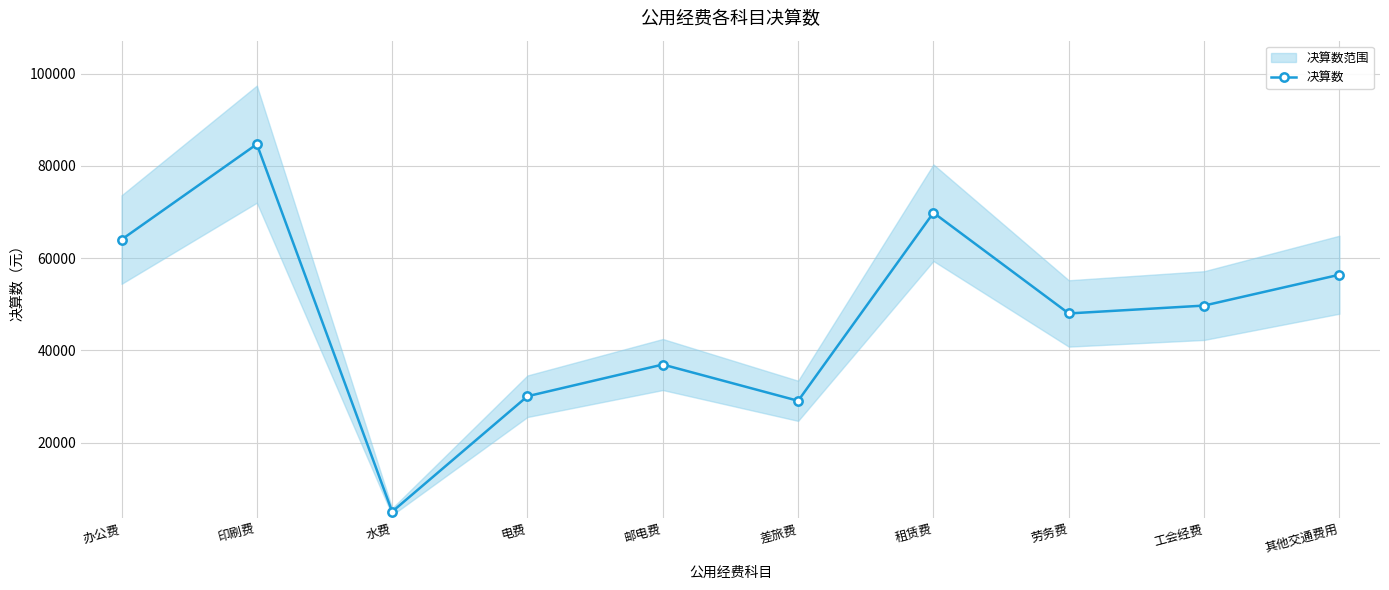

The value at 电费 is 30040.0. True or false?

True